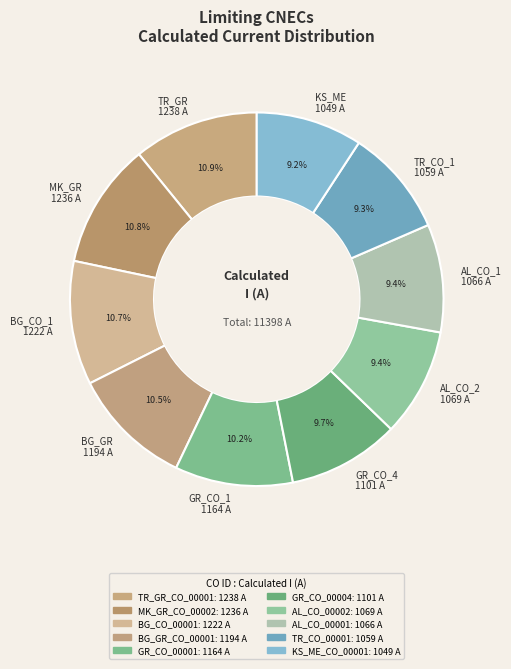

Is there any slice that represents more than half of the pie?

No